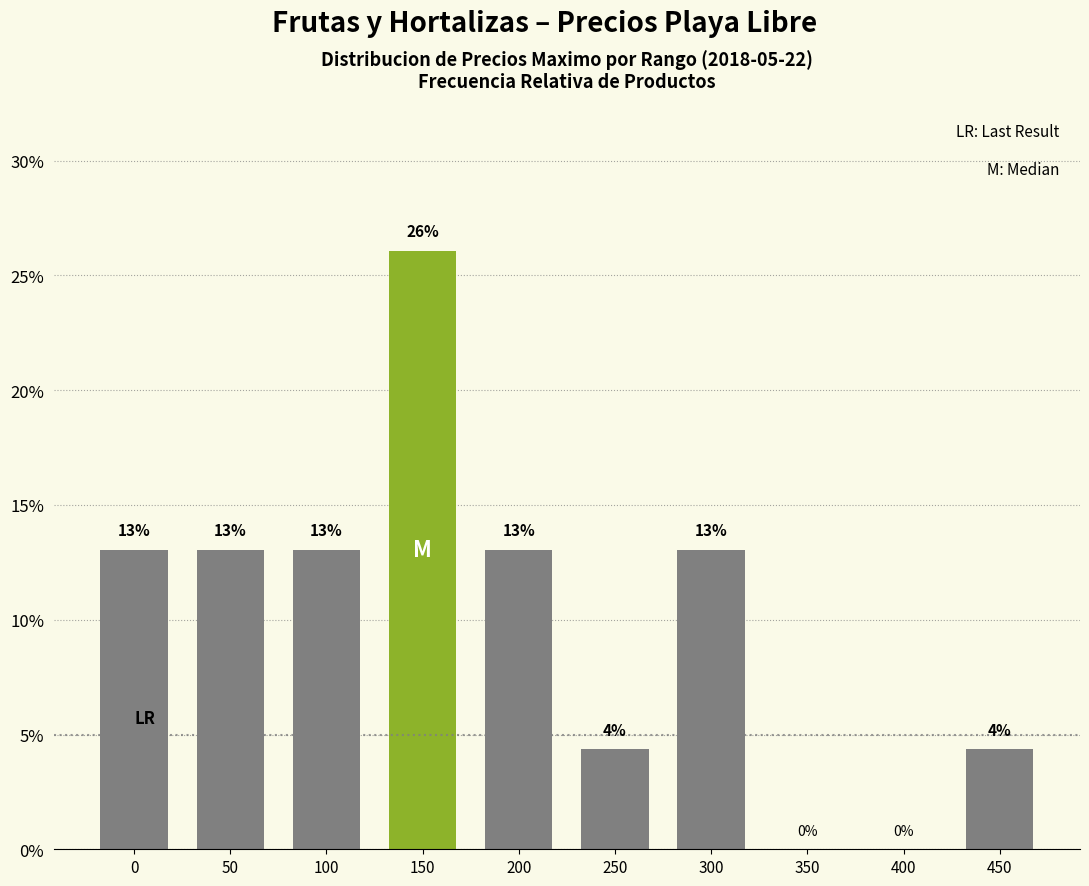

At which category does the chart reach its peak across all series?

150